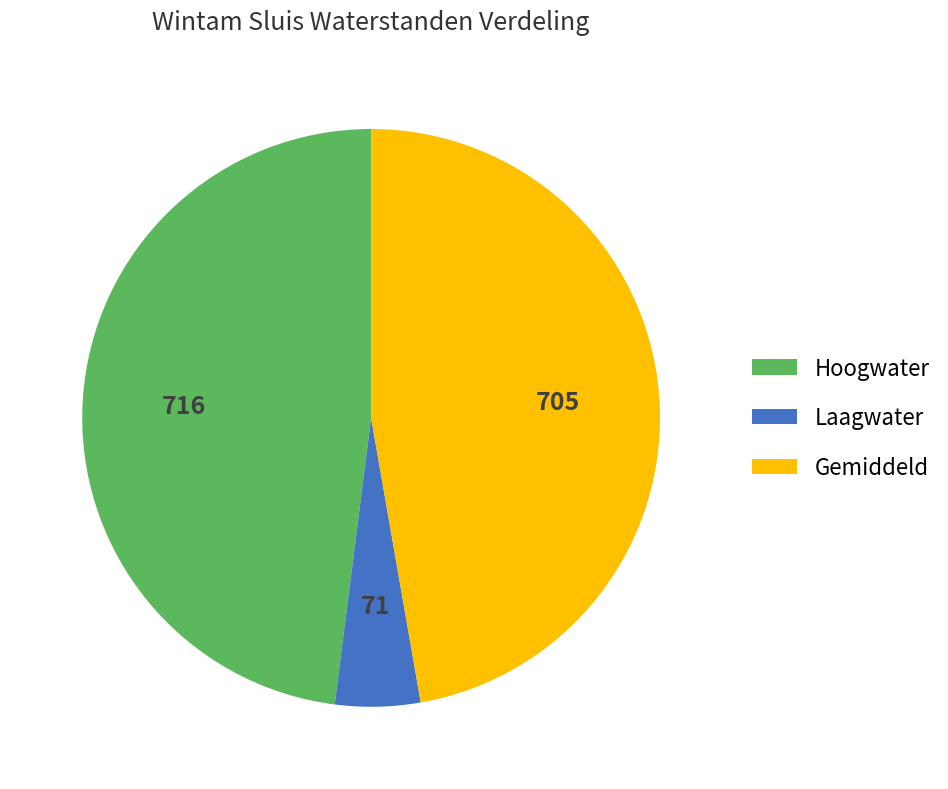

What is the largest slice in the pie chart?

Hoogwater